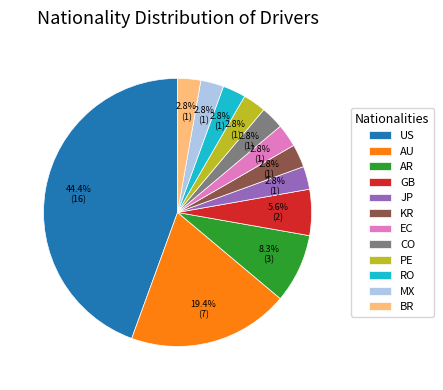

How many slices are in this pie chart?

12